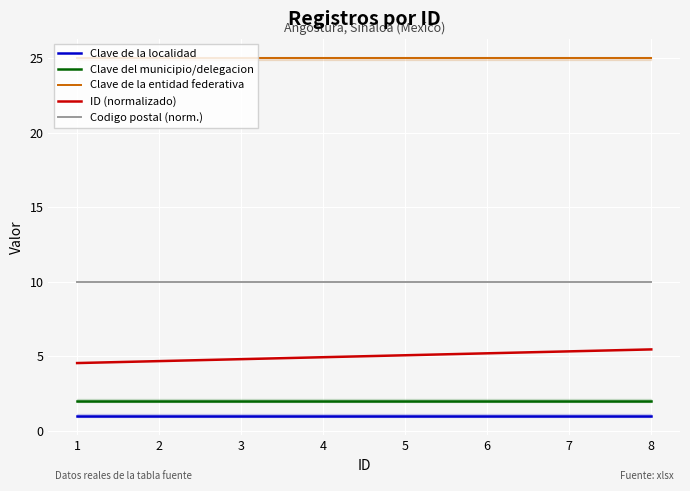

Reading left to right, what are all the values shown in this chart?

Clave de la localidad: 1=1.0	2=1.0	3=1.0	4=1.0	5=1.0	6=1.0	7=1.0	8=1.0
Clave del municipio/delegacion: 1=2.0	2=2.0	3=2.0	4=2.0	5=2.0	6=2.0	7=2.0	8=2.0
Clave de la entidad federativa: 1=25.0	2=25.0	3=25.0	4=25.0	5=25.0	6=25.0	7=25.0	8=25.0
ID (normalizado): 1=4.5	2=4.7	3=4.8	4=4.9	5=5.1	6=5.2	7=5.3	8=5.5
Codigo postal (norm.): 1=10.0	2=10.0	3=10.0	4=10.0	5=10.0	6=10.0	7=10.0	8=10.0